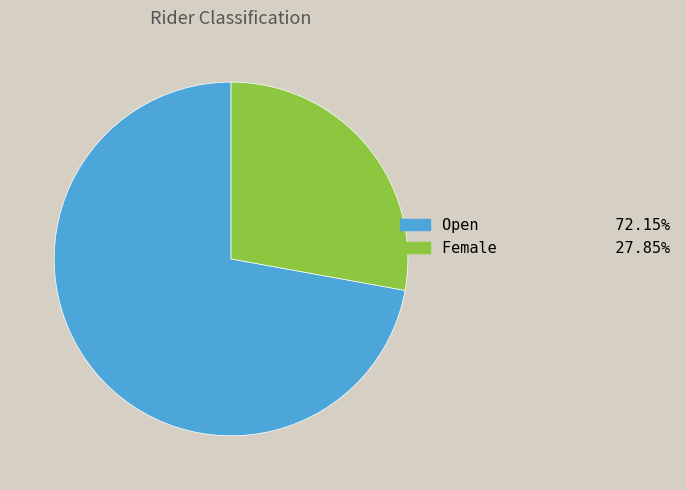

What is the largest slice in the pie chart?

Open